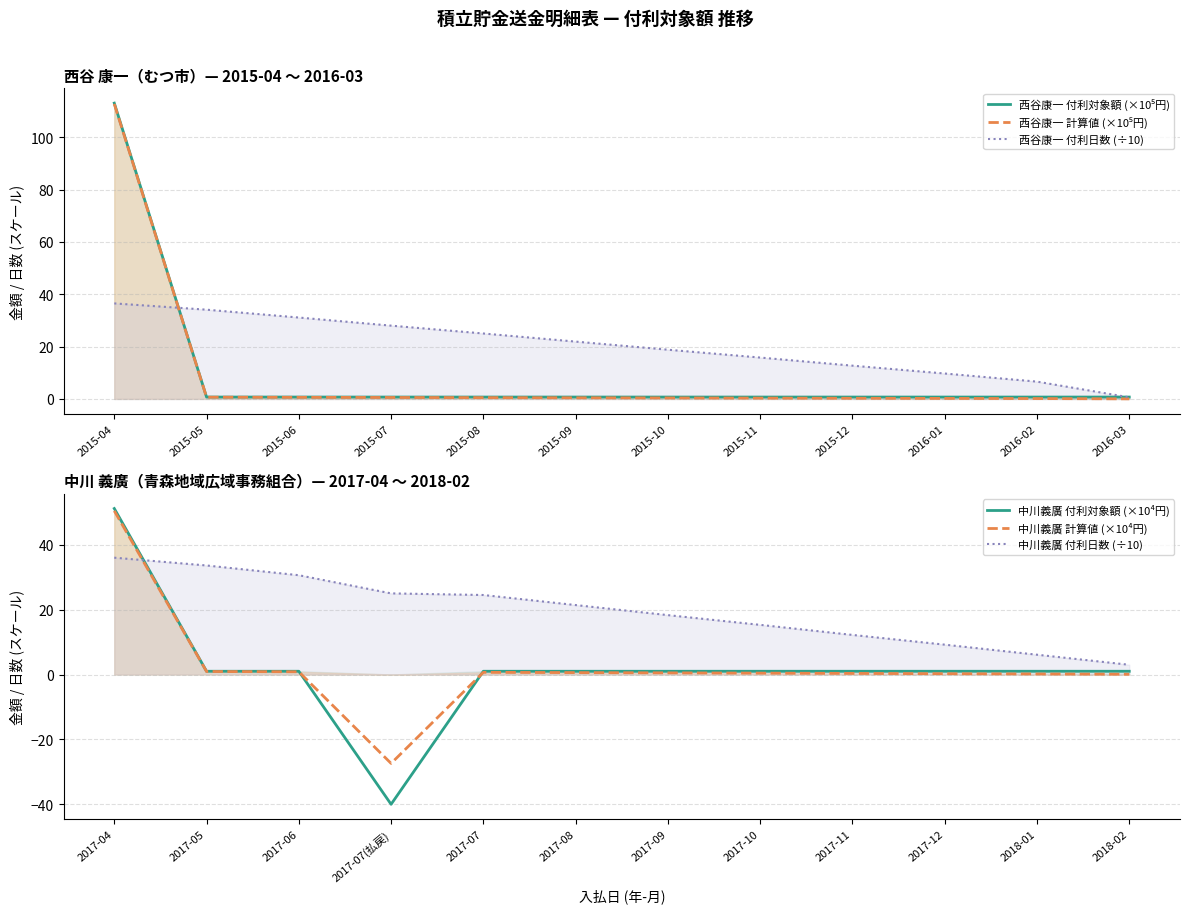

What is the difference between the maximum and minimum values in the 西谷康一 計算値 (×10⁵円) series?

112.7